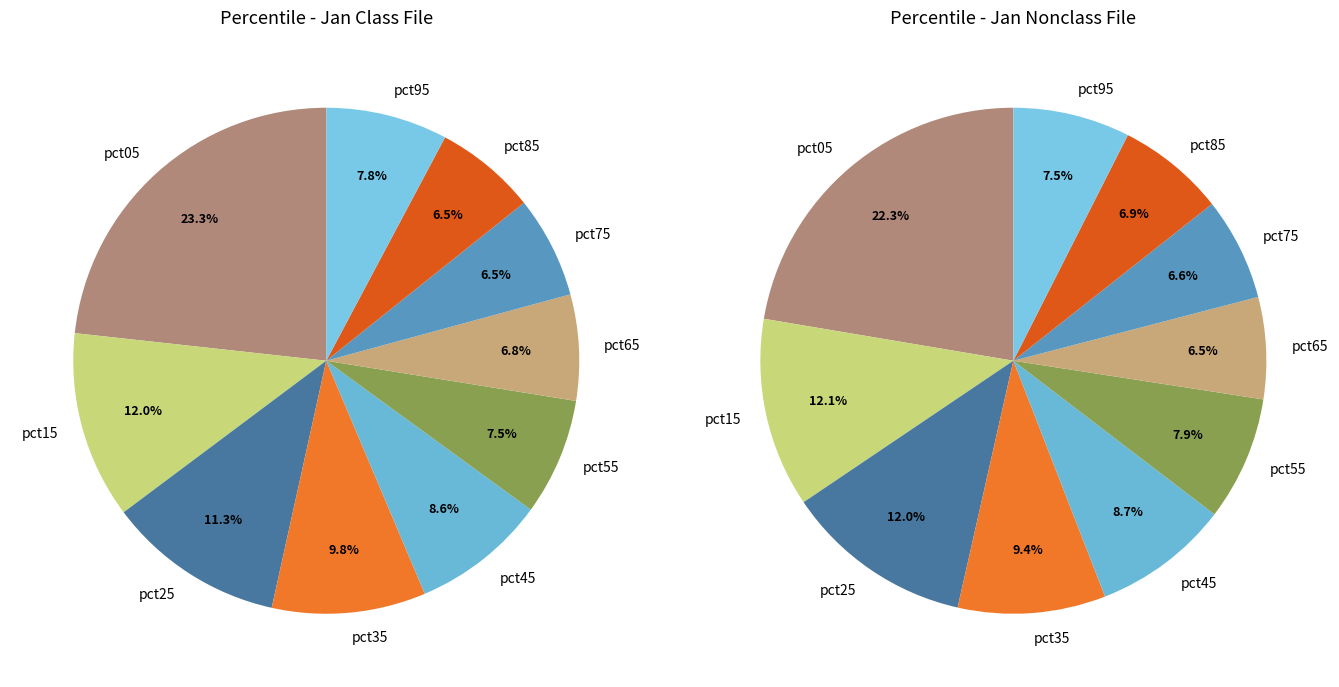

Is it true that pct15 is 19% of the pie?

False